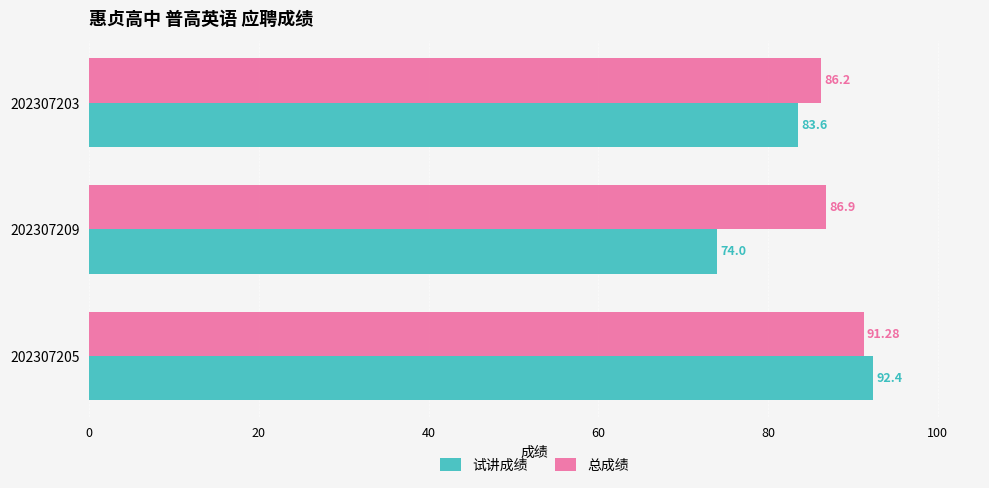

Is the value of 总成绩 at 202307205 greater than the value of 试讲成绩 at 202307205?

No